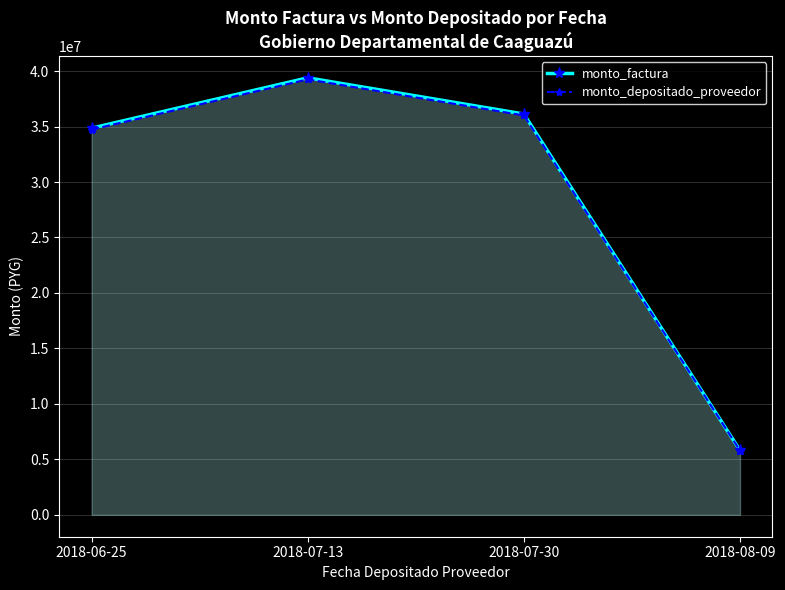

What is the label of the 2nd point from the left?

2018-07-13